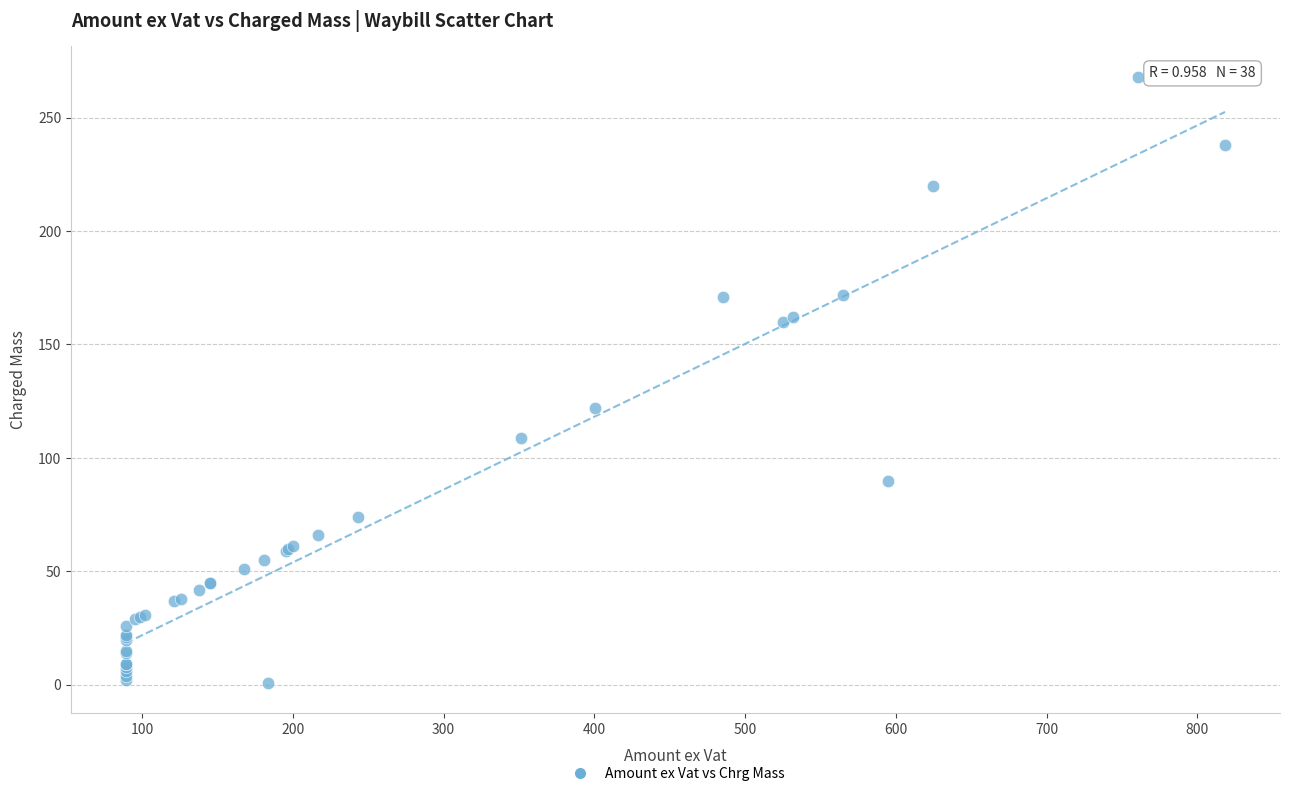

What Y value in the scatter plot is closest to 134?

122